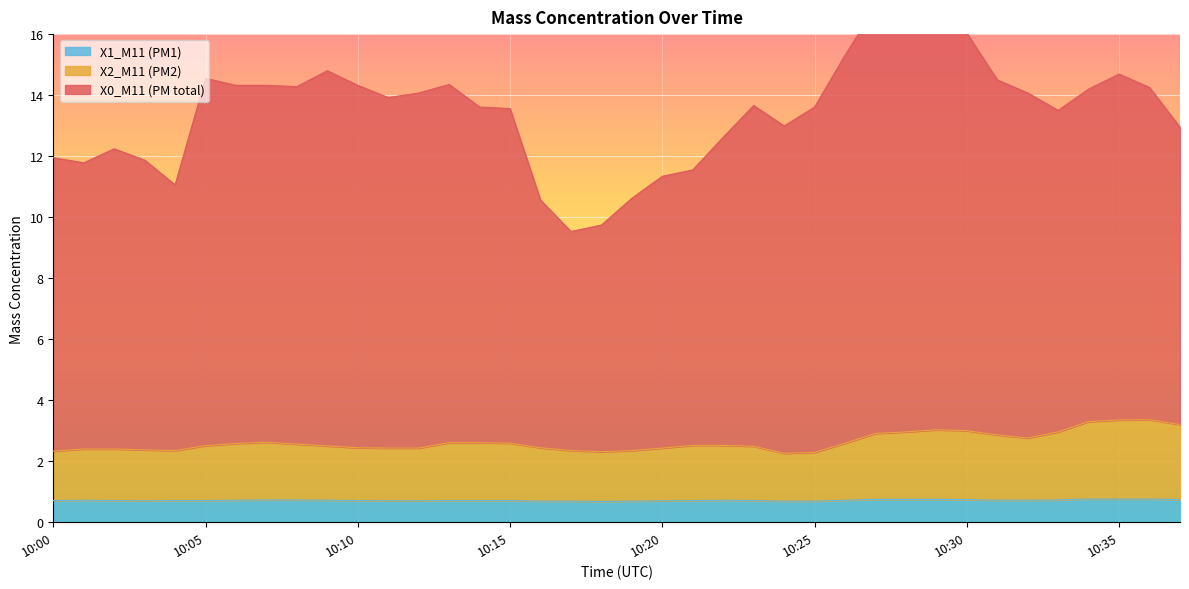

True or false: X1_M11 and X0_M11 intersect in this chart.

False